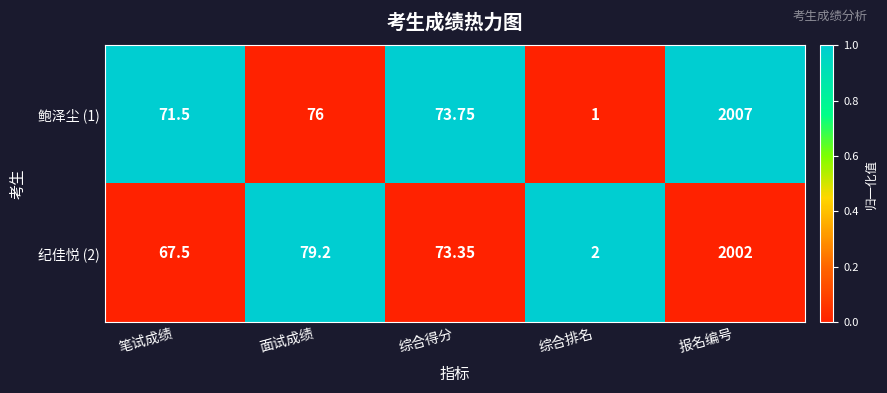

Where does the 鲍泽尘 (1) series first go above 73?

面试成绩